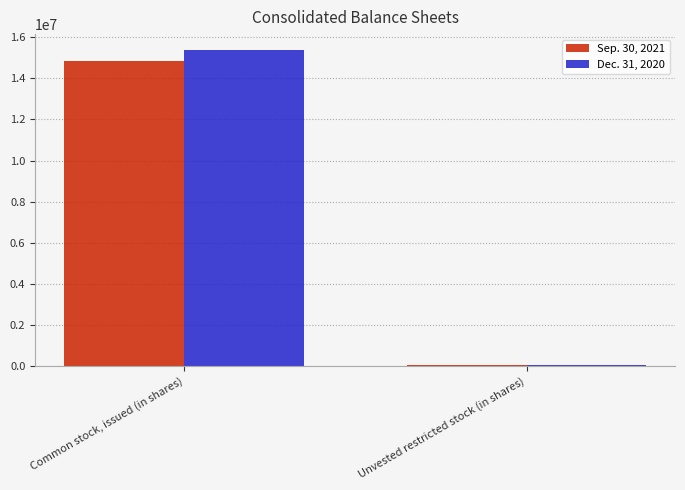

What is the sum of all Sep. 30, 2021 values?

14896910